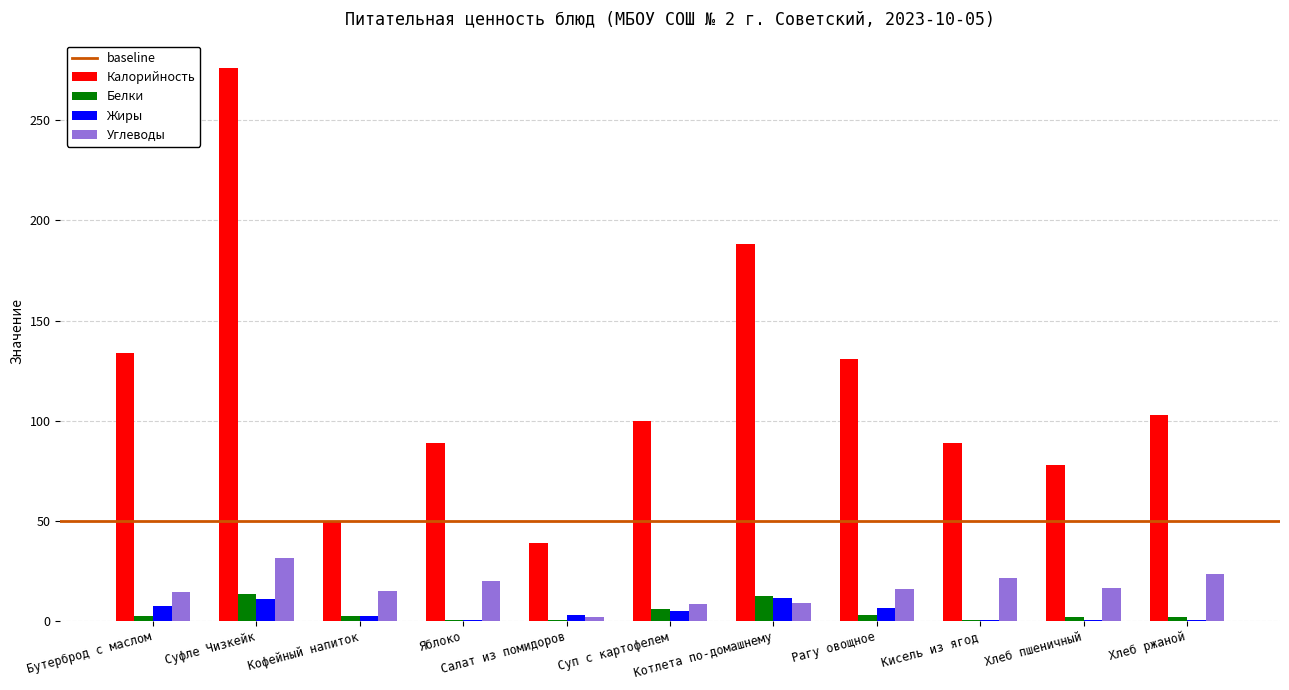

Are the bars grouped side by side (vs. stacked)?

Yes